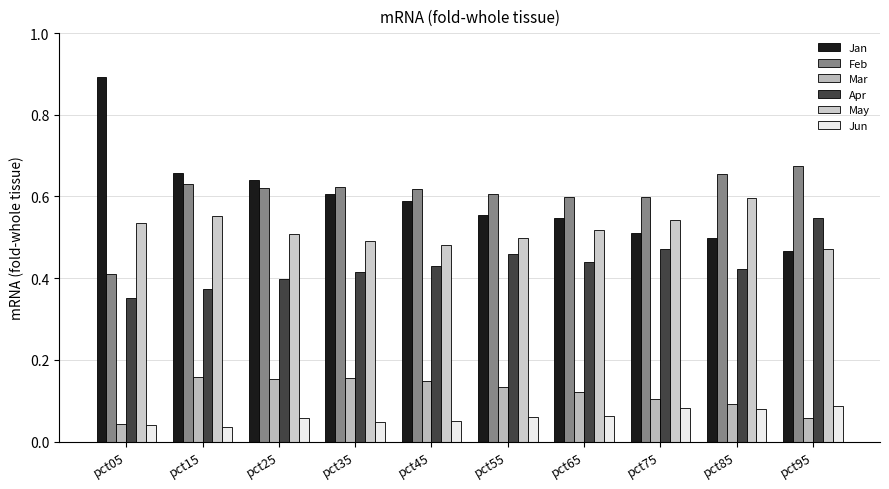

What is the value of the Mar bar at the 4th from the left?

0.2